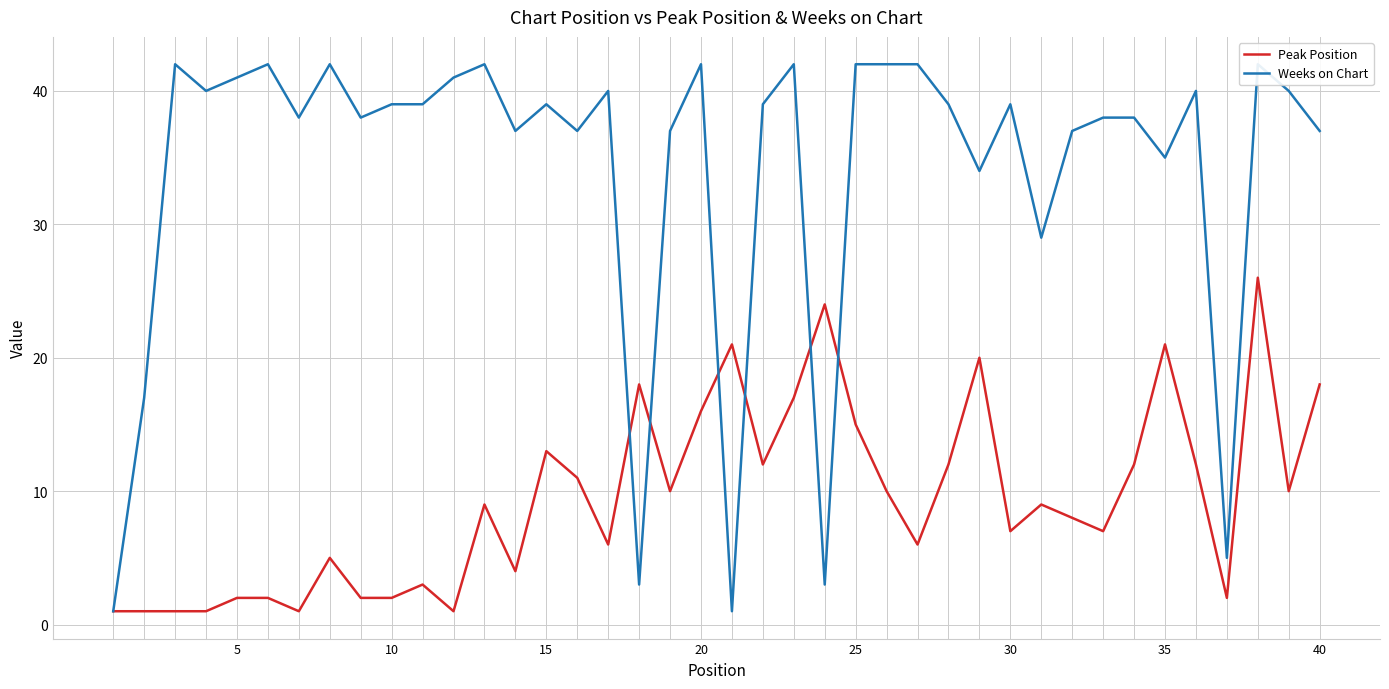

Reading left to right, list all the values displayed in this chart.

Peak Position: 1	1	1	1	2	2	1	5	2	2	3	1	9	4	13	11	6	18	10	16	21	12	17	24	15	10	6	12	20	7	9	8	7	12	21	12	2	26	10	18
Weeks on Chart: 1	17	42	40	41	42	38	42	38	39	39	41	42	37	39	37	40	3	37	42	1	39	42	3	42	42	42	39	34	39	29	37	38	38	35	40	5	42	40	37